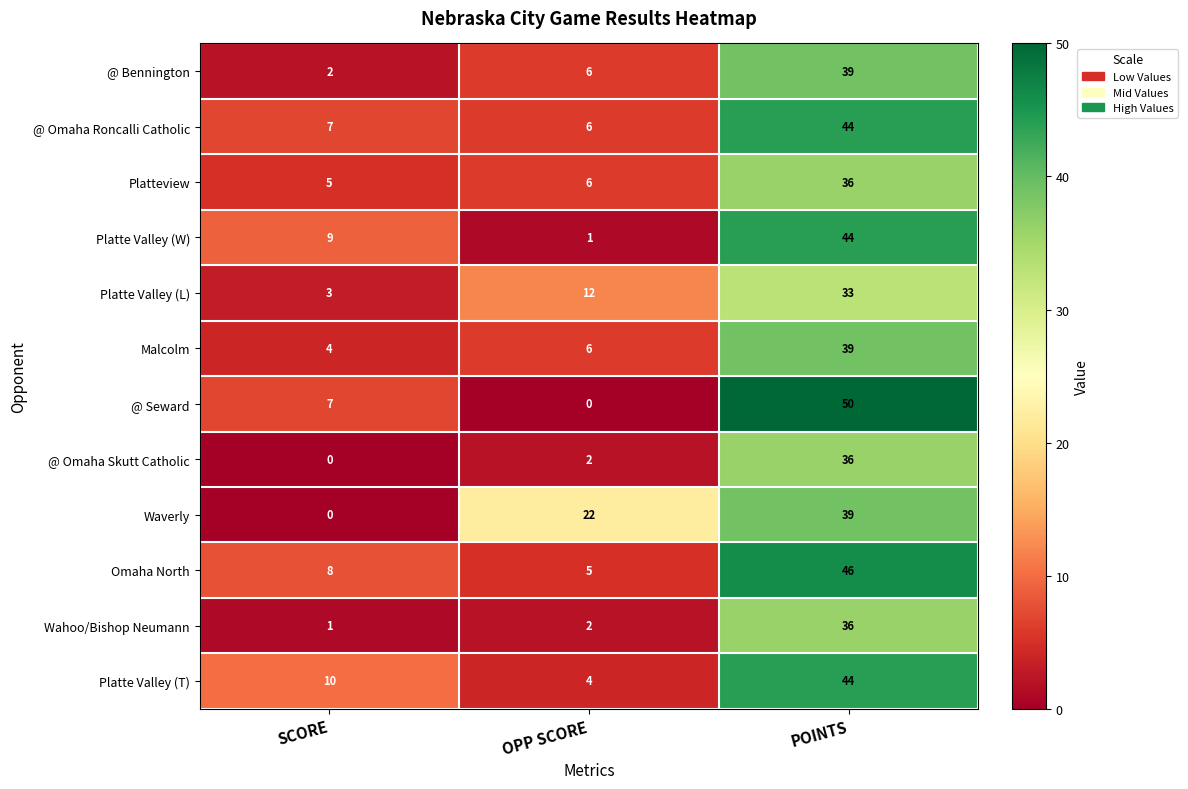

What is the difference between the maximum and minimum values in the Waverly series?

39